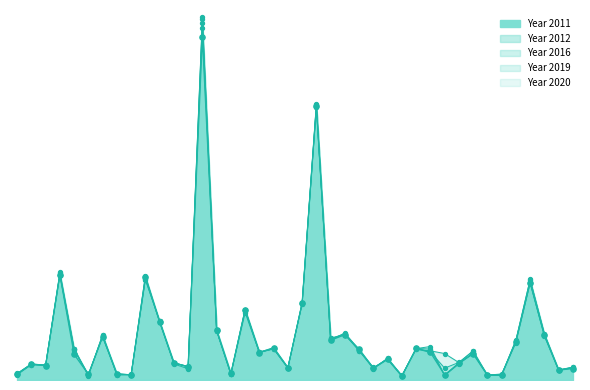

What are all the series names shown in the legend?

Year 2011, Year 2012, Year 2016, Year 2019, Year 2020